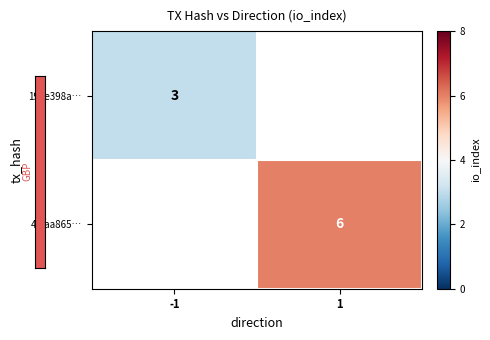

The value of 191e398a… at -1 is 5. True or false?

False